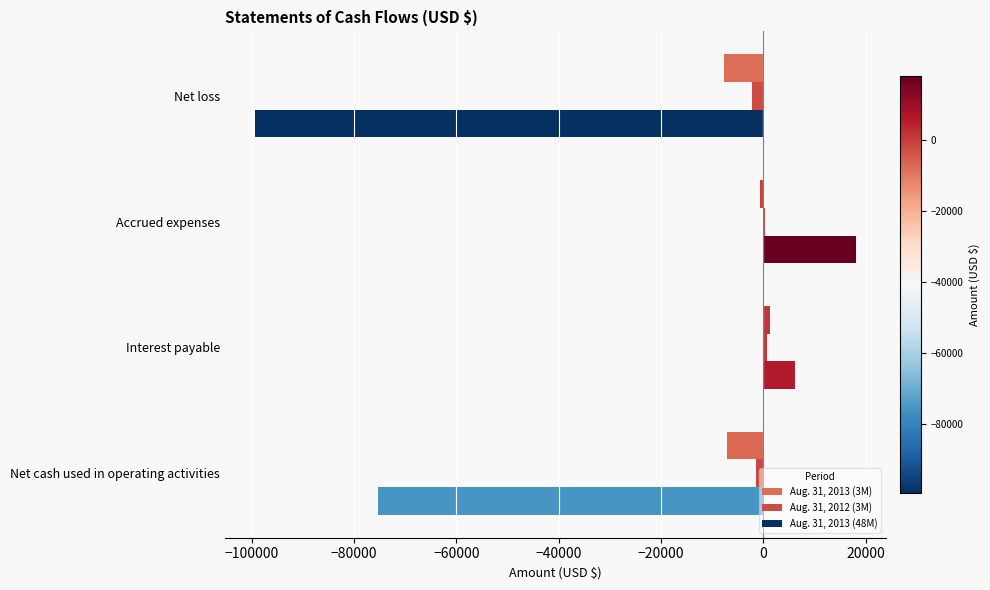

What is the maximum value shown in the chart?

18085